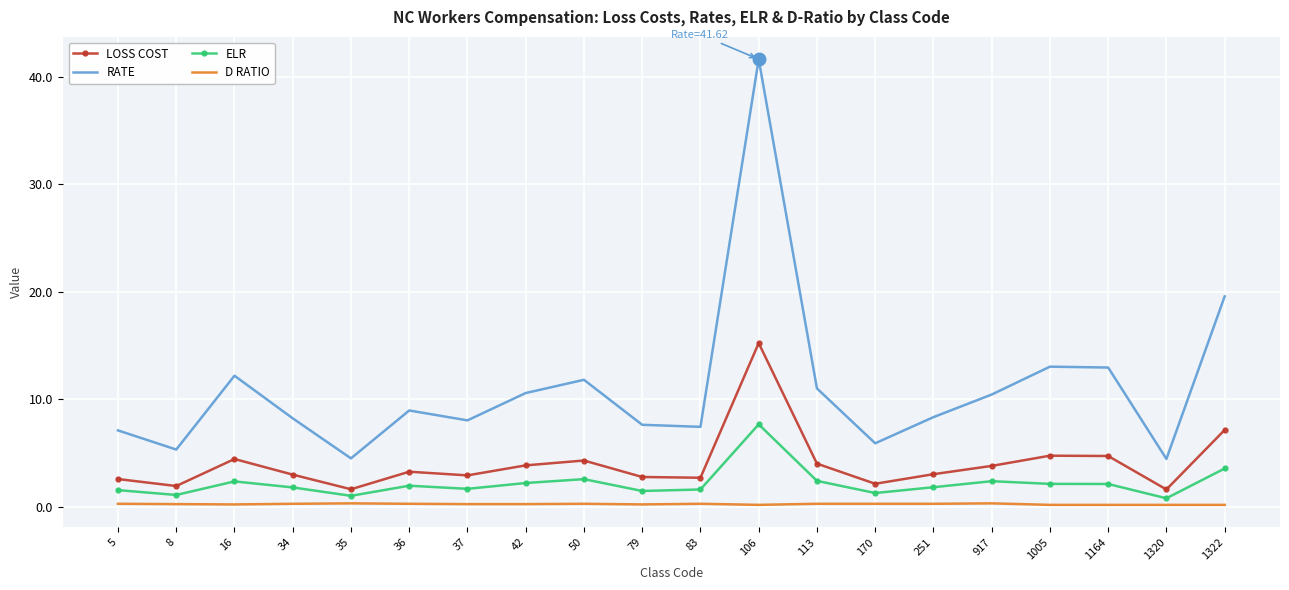

Where is RATE nearest to the value 23?

1322